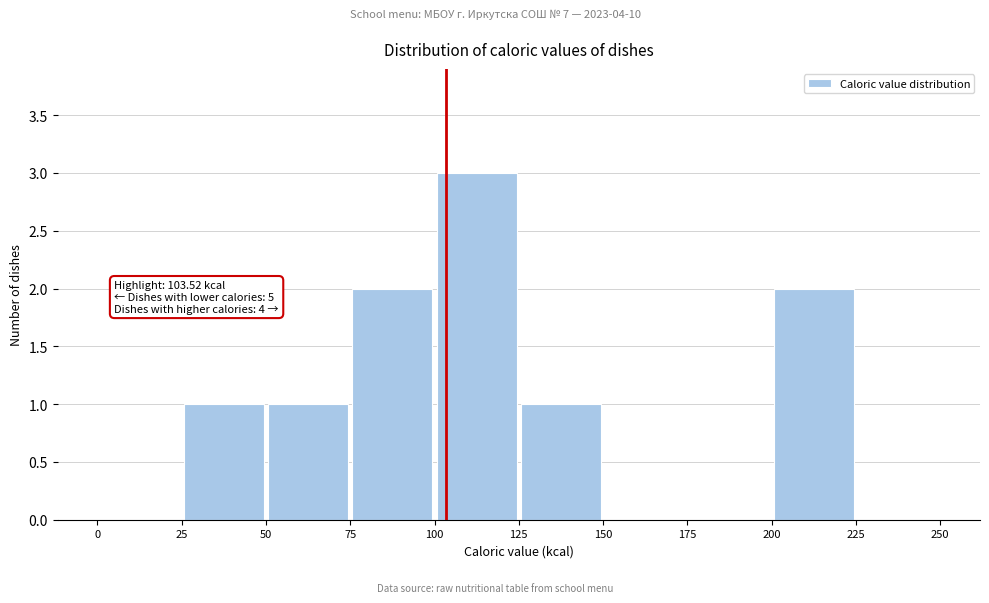

Over which range of the x-axis is the bar tallest?

100 to 125